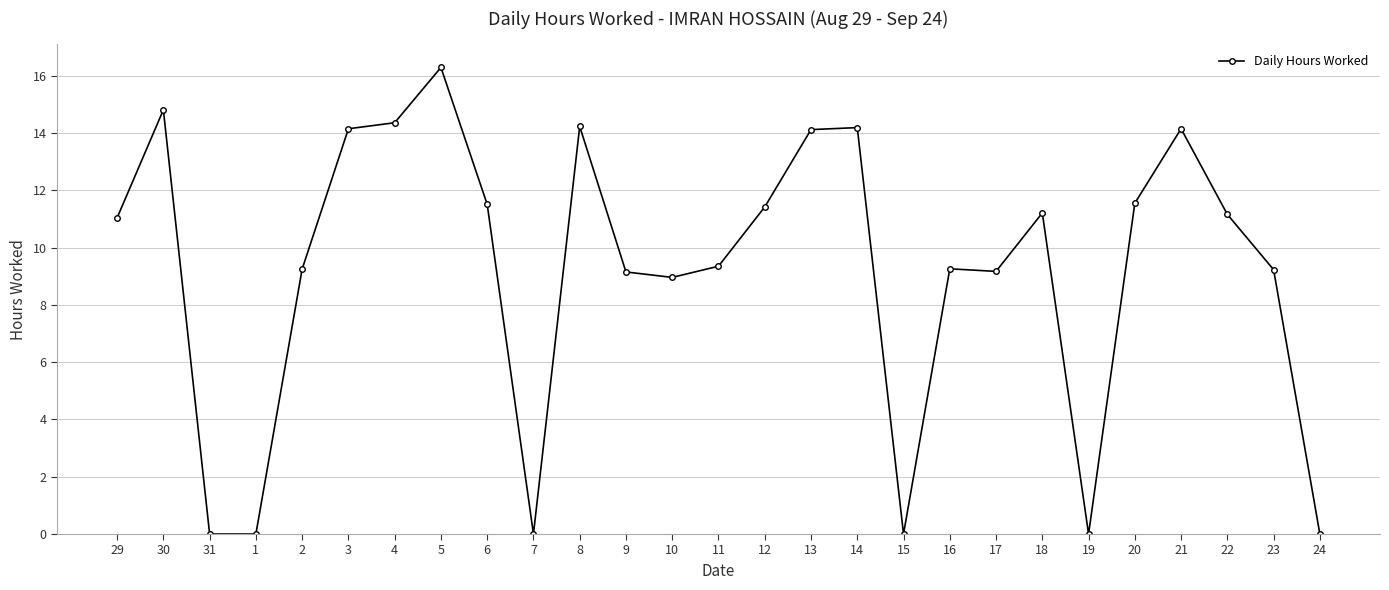

What position from the left is 13?

16